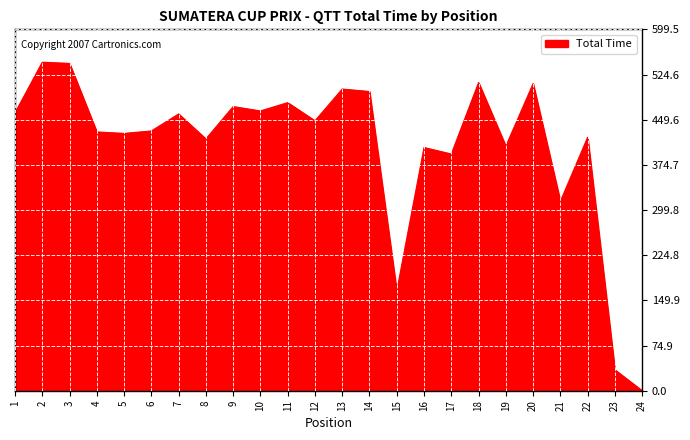

Between 14 and 9, which is larger?

14